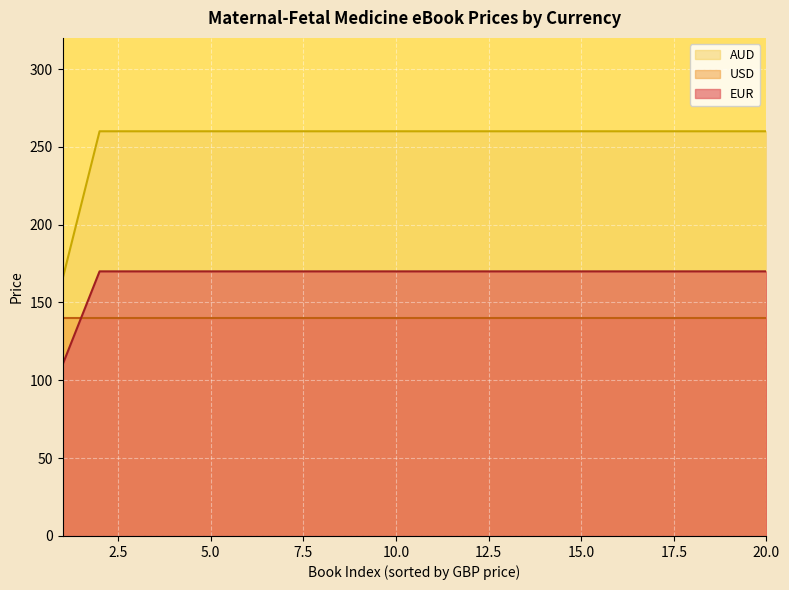

What is the value of the EUR point at the 10th from the left?

170